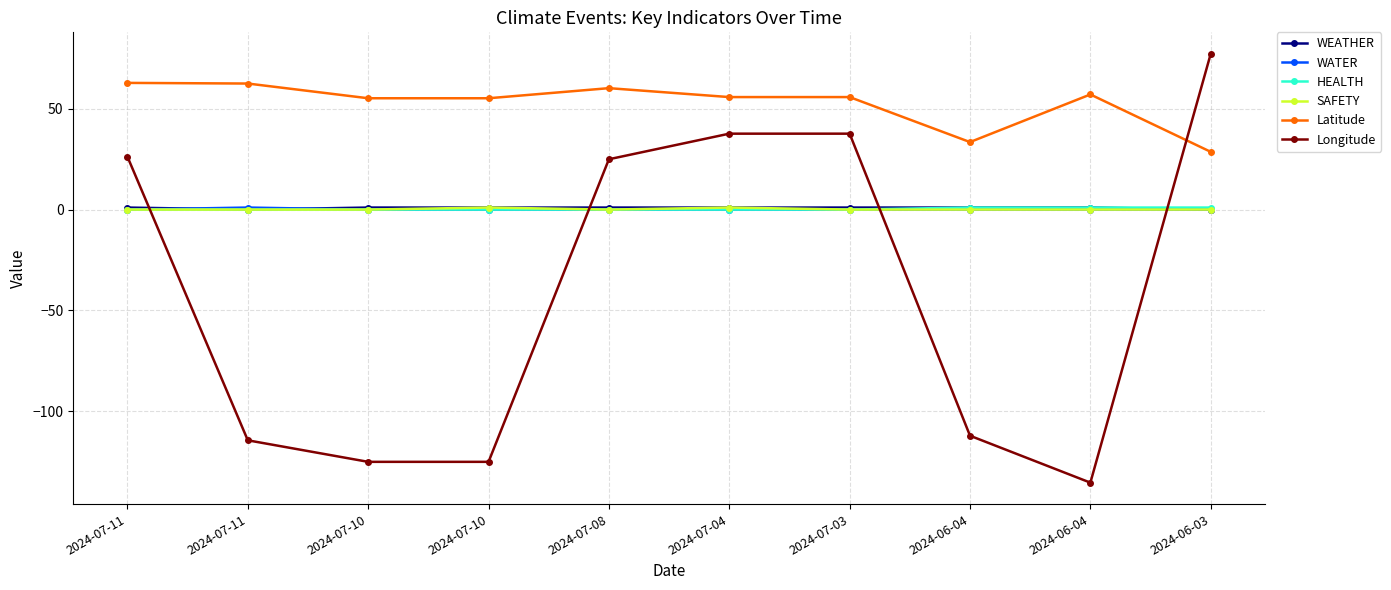

List the series in order of their peak value, highest first.

Longitude, Latitude, WEATHER, WATER, HEALTH, SAFETY